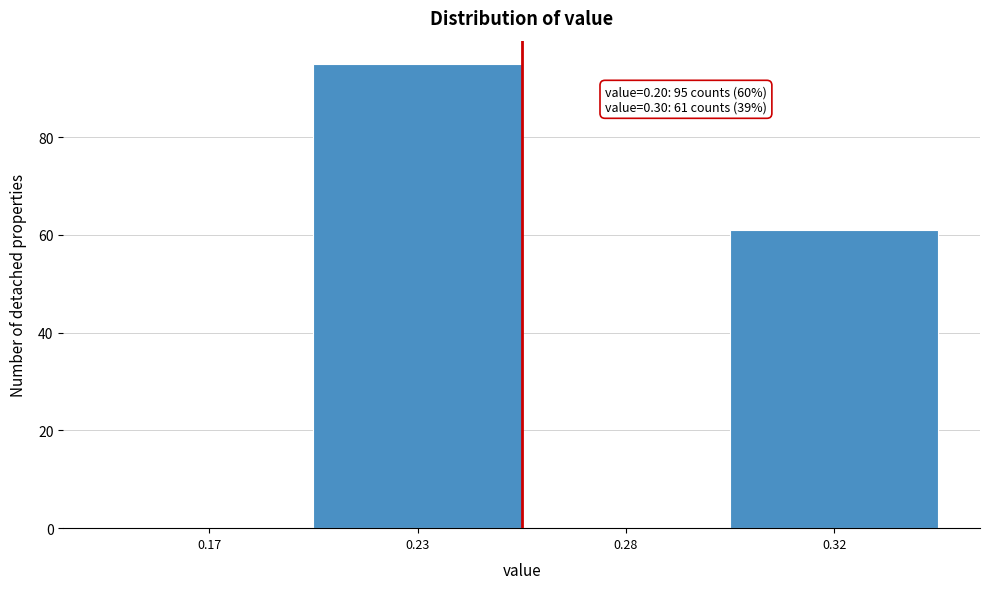

Reading left to right, what are all the values shown in this chart?

0.17=0	0.23=95	0.28=0	0.32=61